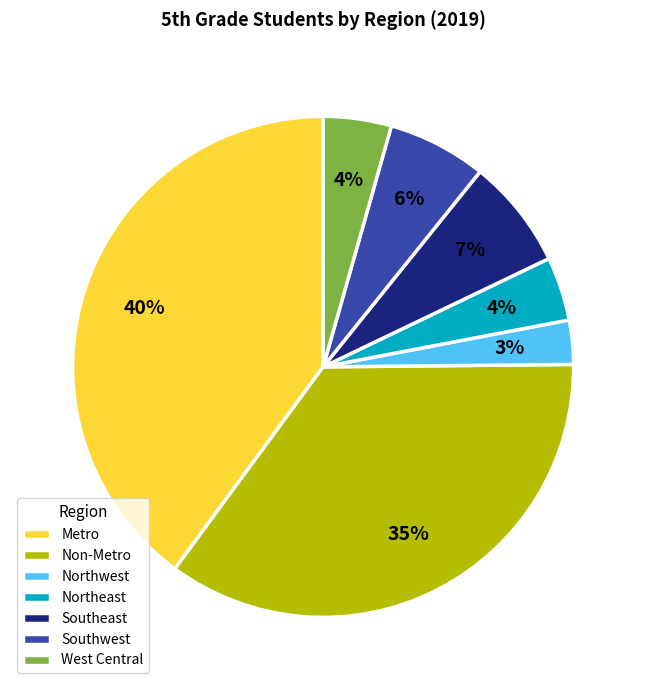

Do Southeast and Metro together represent more than half of the pie?

No